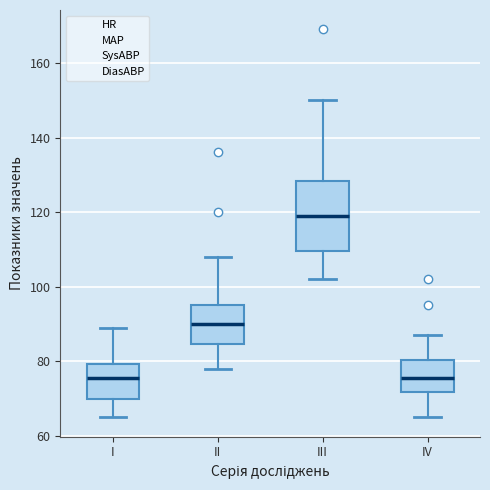

Reading left to right, read every box against the y-axis: the position of its median line, the range the box covers, and the ends of its whiskers. The values are not printed on the chart, so give them approximately, as read against the axis.

I: median 76, box 70 to 80, whiskers 66 to 90
II: median 90, box 84 to 96, whiskers 78 to 108
III: median 120, box 110 to 128, whiskers 102 to 150
IV: median 76, box 72 to 80, whiskers 66 to 88